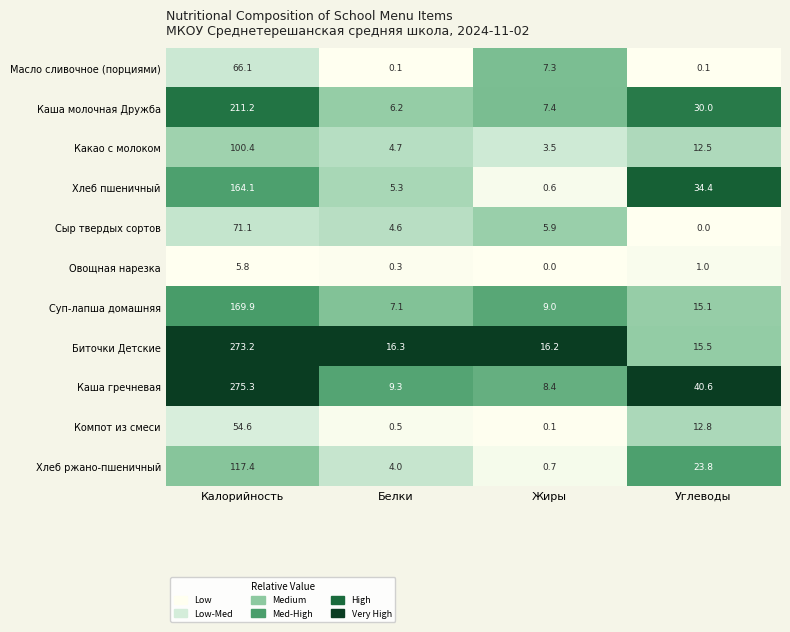

How many data points does each series have?

4